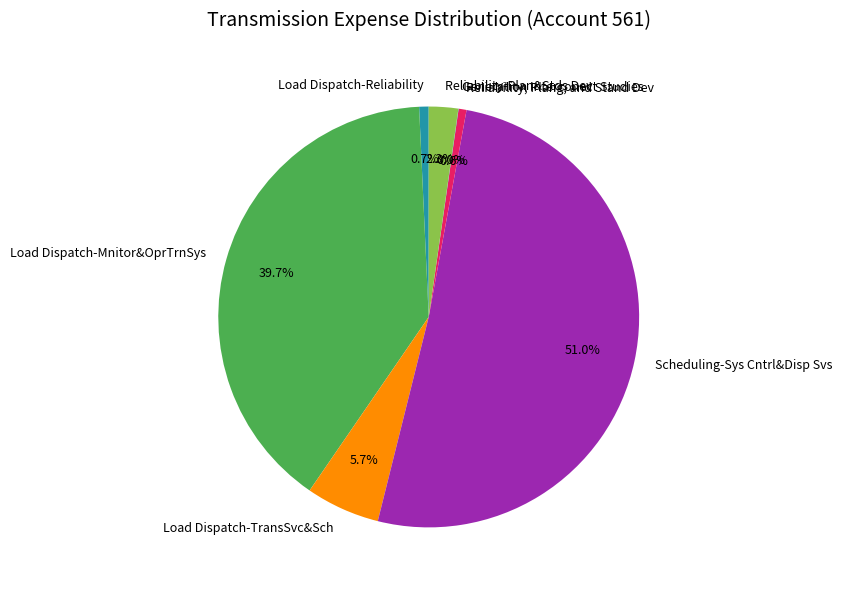

What percentage do Load Dispatch-Mnitor&OprTrnSys and Scheduling-Sys Cntrl&Disp Svs together represent?

90.7%